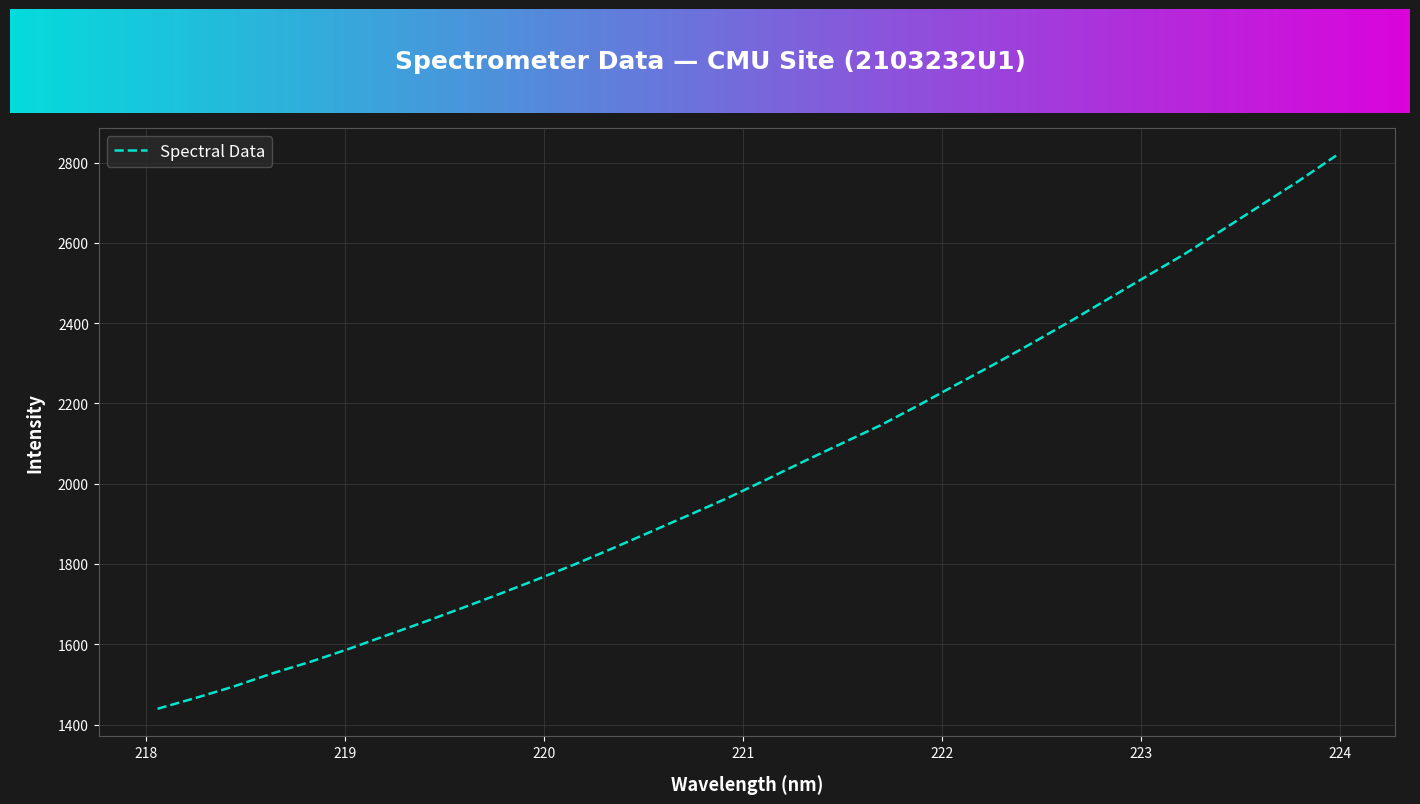

What is the difference between the maximum and minimum values?

1378.0